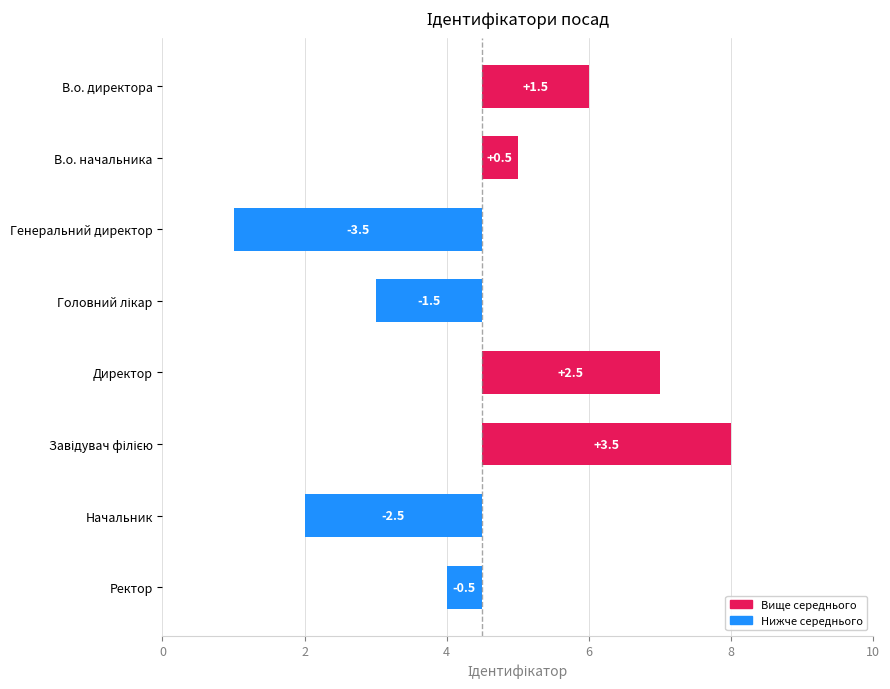

How many negative values are there?

4